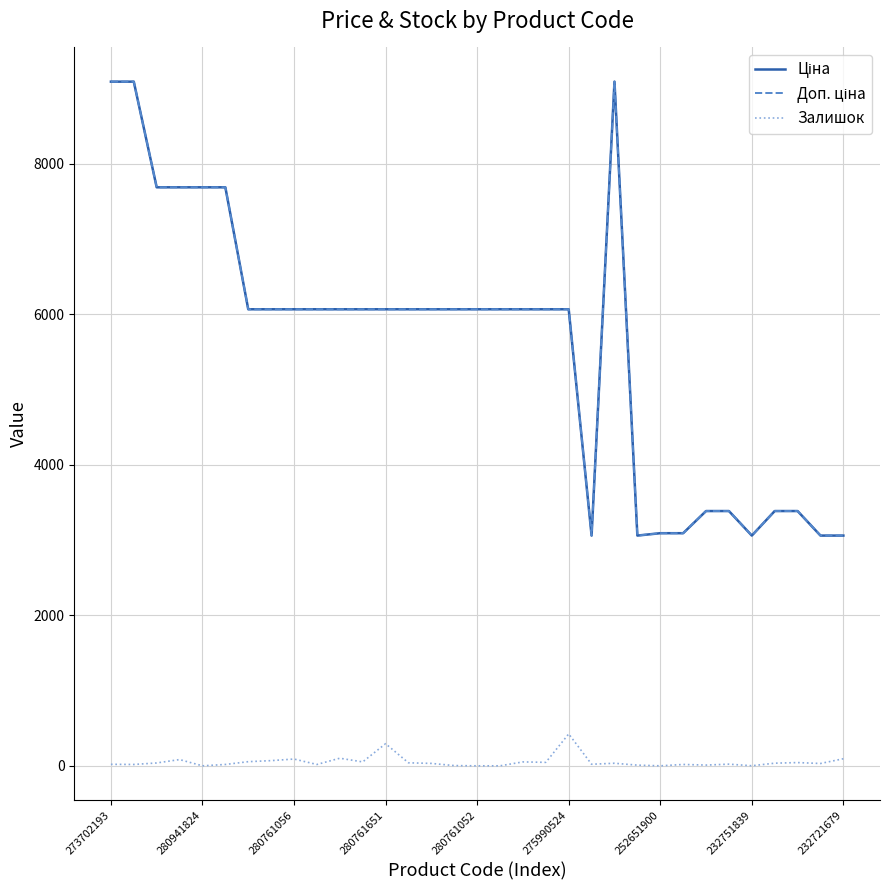

Count the number of data series in this chart.

3